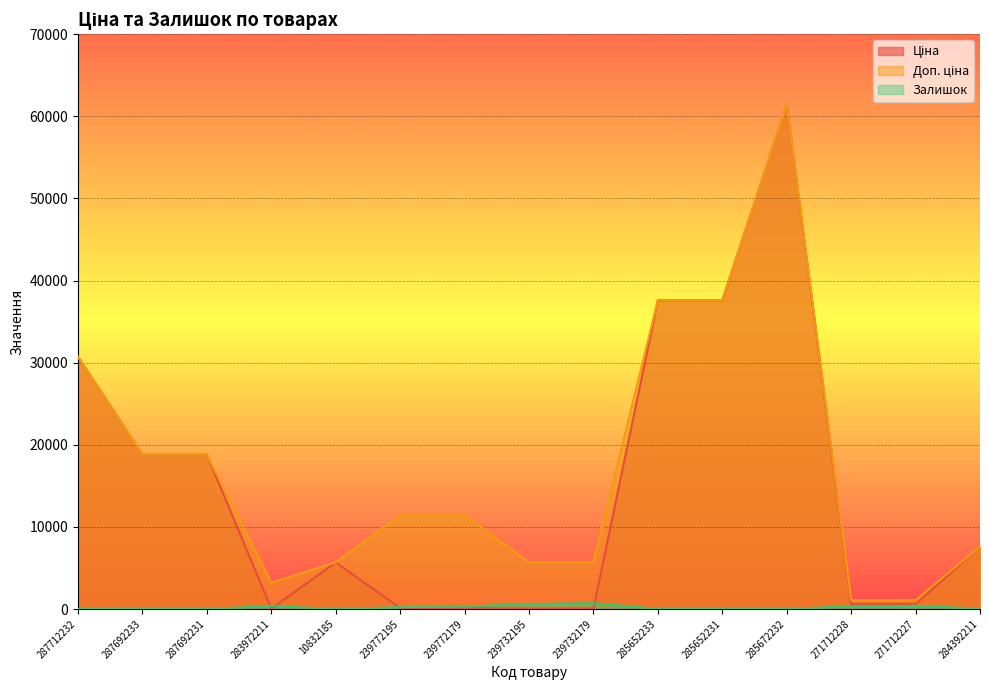

At which category does the chart reach its peak across all series?

285672232